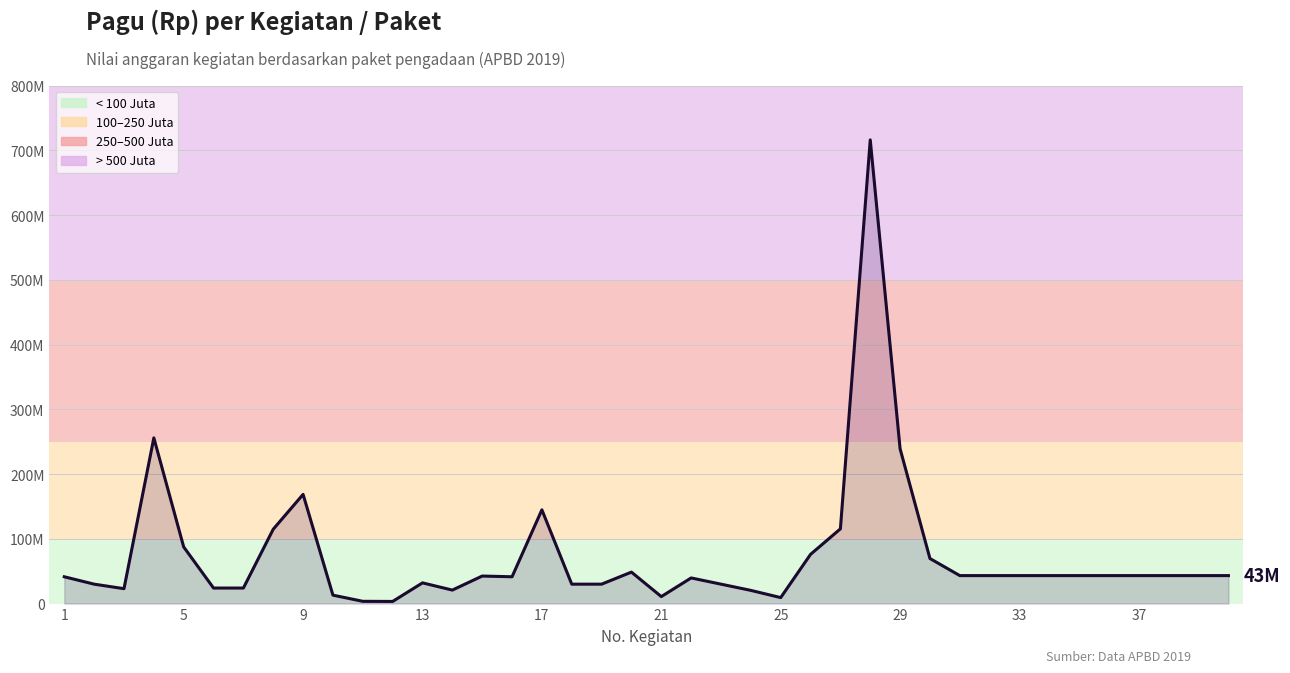

Which has a higher value, 25 or 27?

27